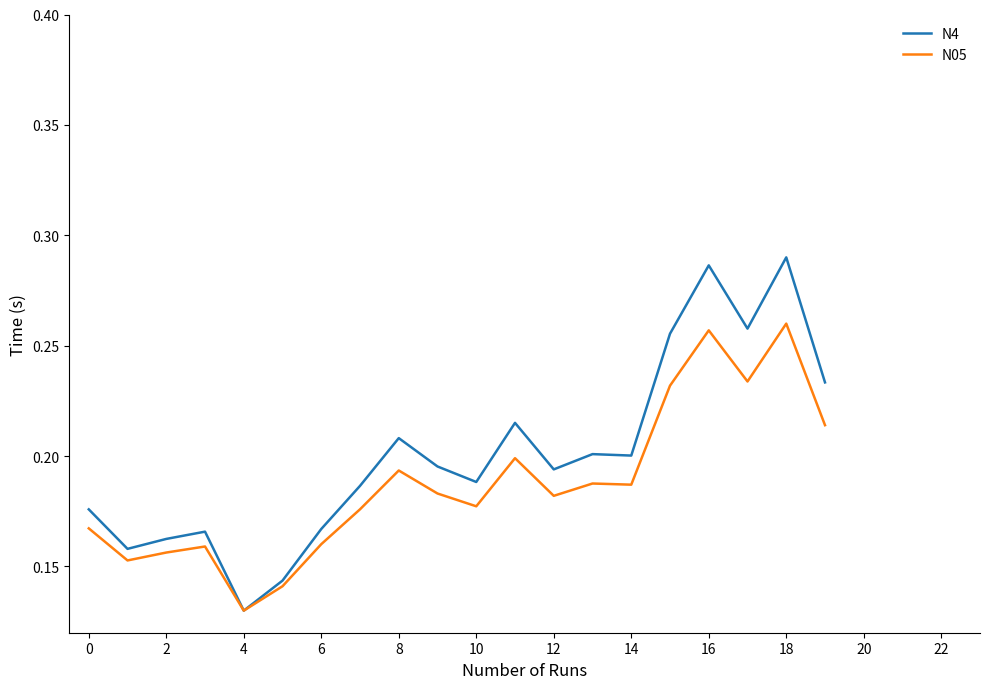

List the series in order of their overall mean, lowest first.

N05, N4